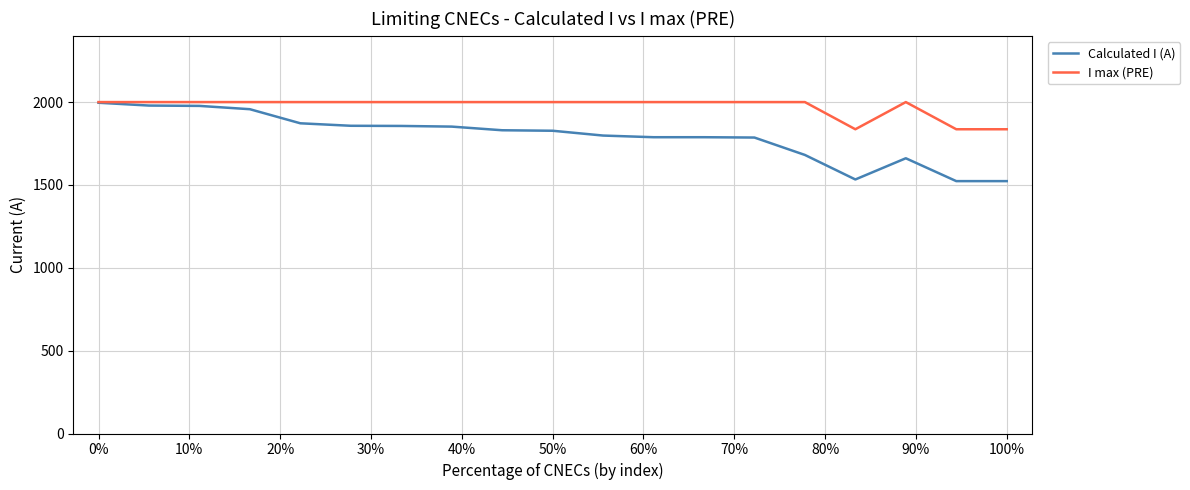

What is the lowest value of the Calculated I (A) series?

1523